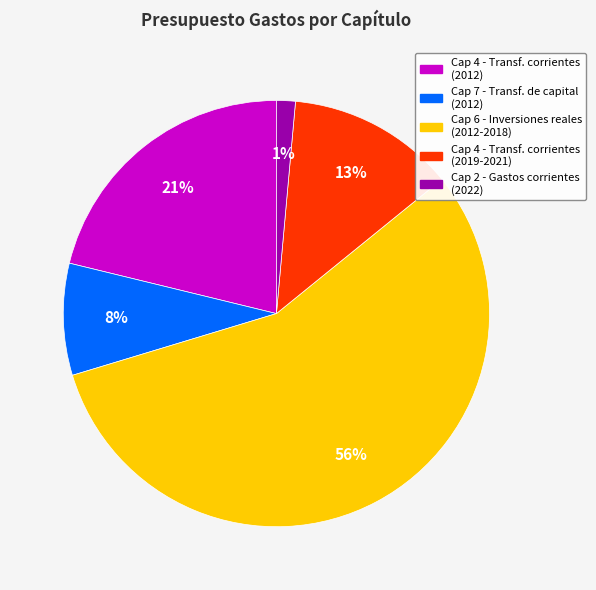

What percentage is the Cap 2 - Gastos corrientes (2022) slice, to the nearest percent?

1%